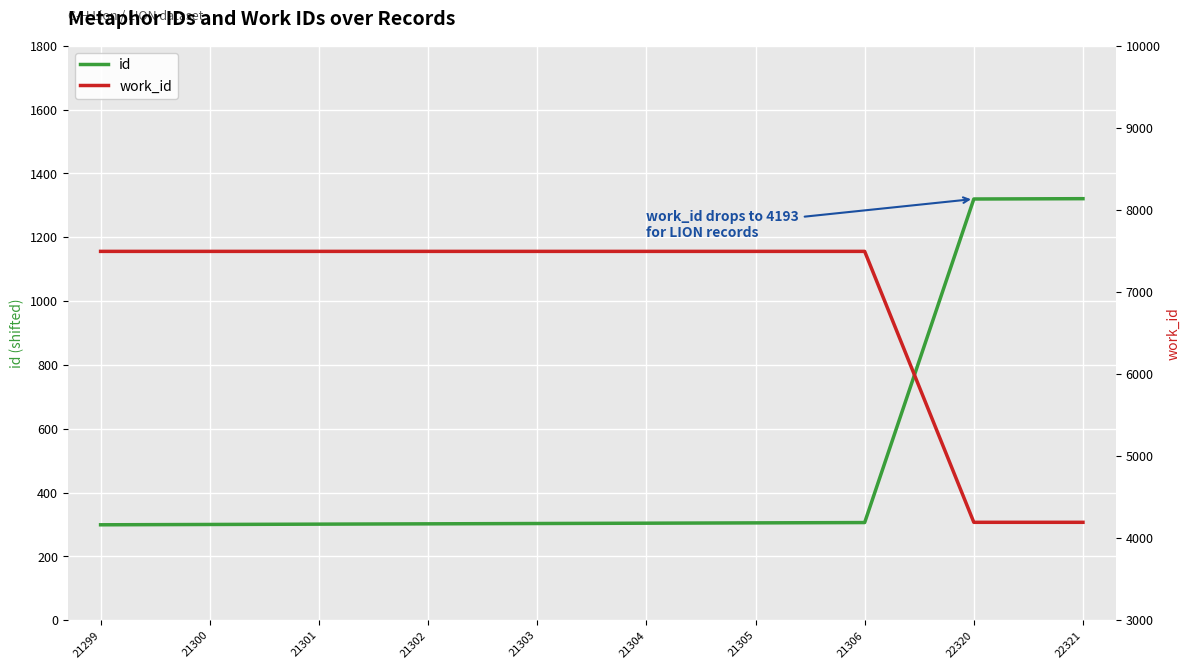

Reading left to right, extract all data points from this chart.

id: 299	300	301	302	303	304	305	306	1320	1321
work_id: 7495	7495	7495	7495	7495	7495	7495	7495	4193	4193